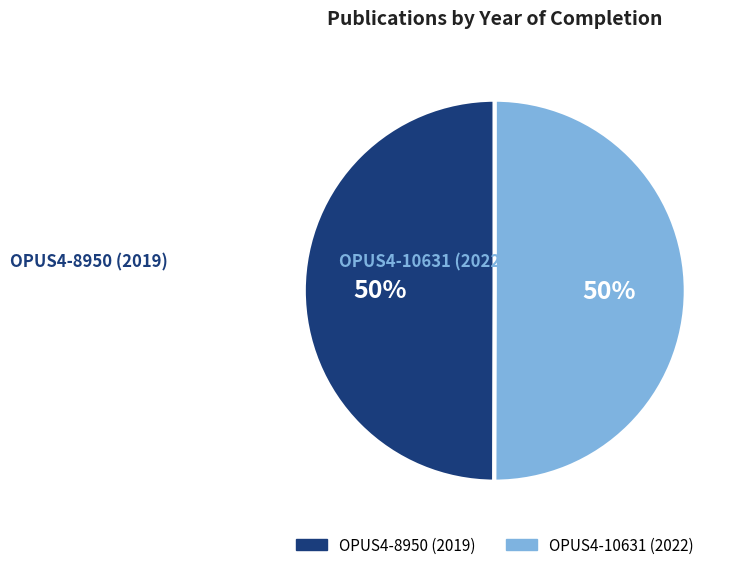

Is the sum of OPUS4-10631 (2022) and OPUS4-8950 (2019) greater than half?

Yes